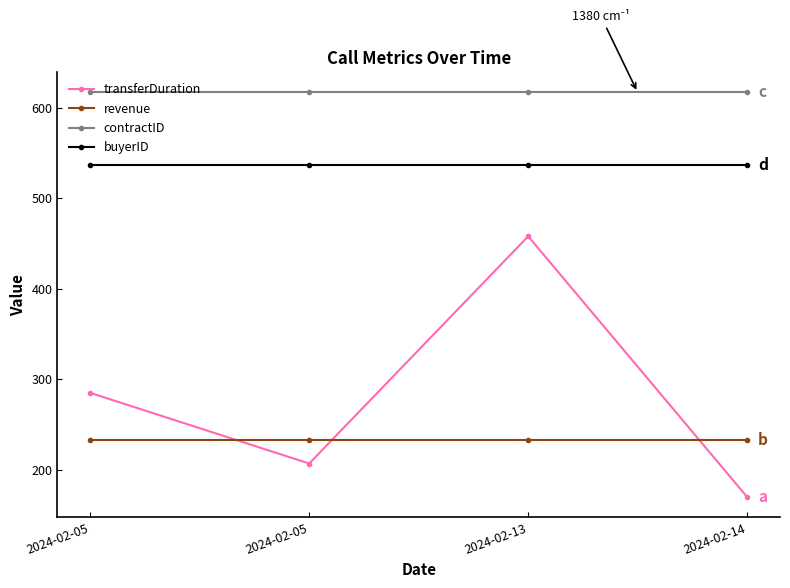

How many series are shown in this chart?

4